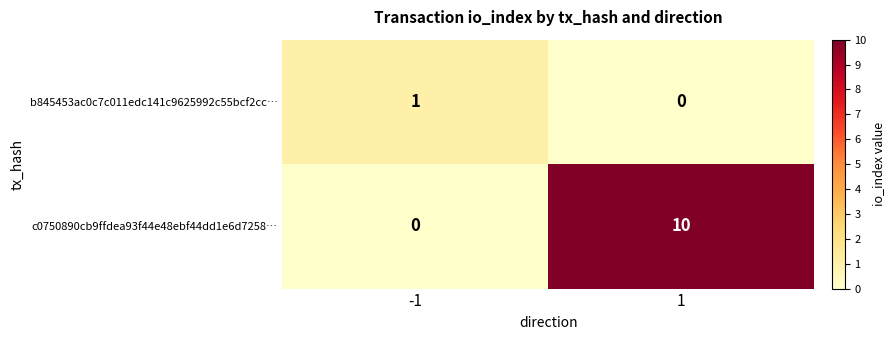

What is the difference between the c0750890cb9ffdea93f44e48ebf44dd1e6d7258… values at 1 and -1?

10